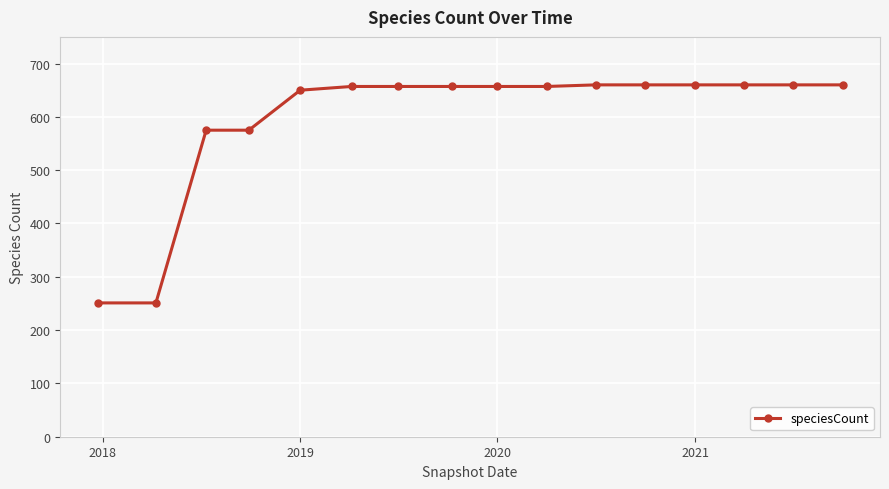

How many data points does each series have?

16